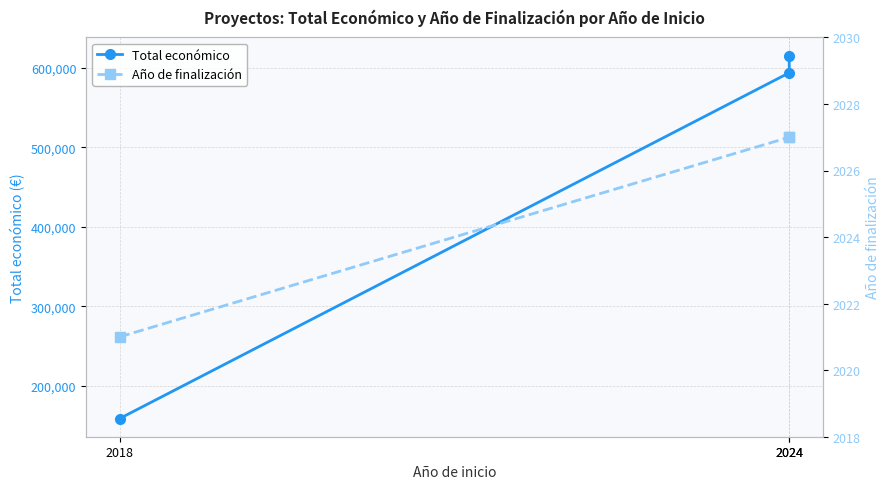

How many lines are shown in the chart?

2